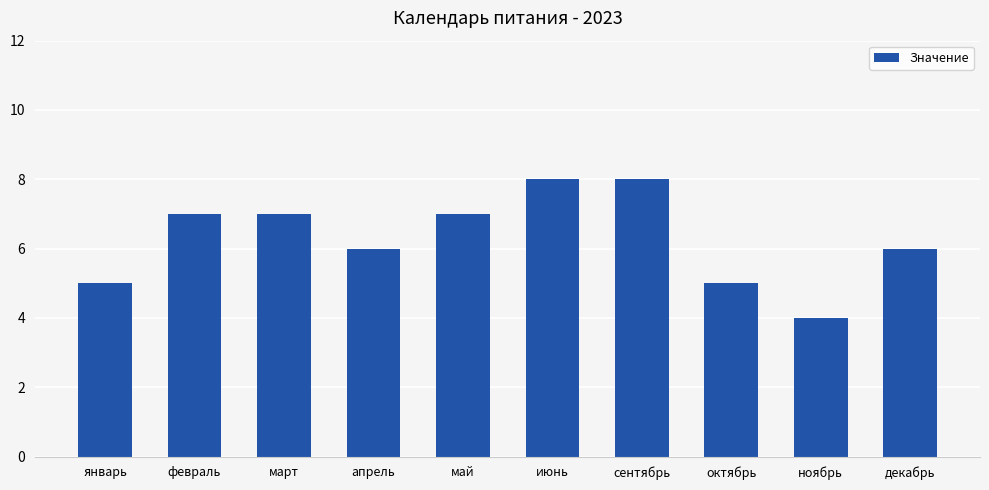

How many data points does each series have?

10